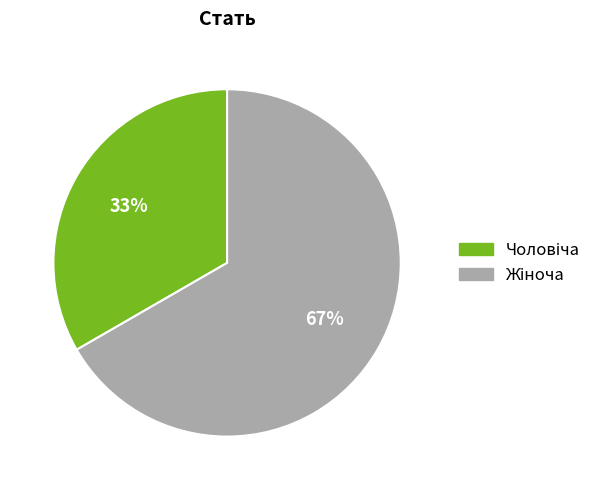

To the nearest percent, what is the average slice percentage?

50%